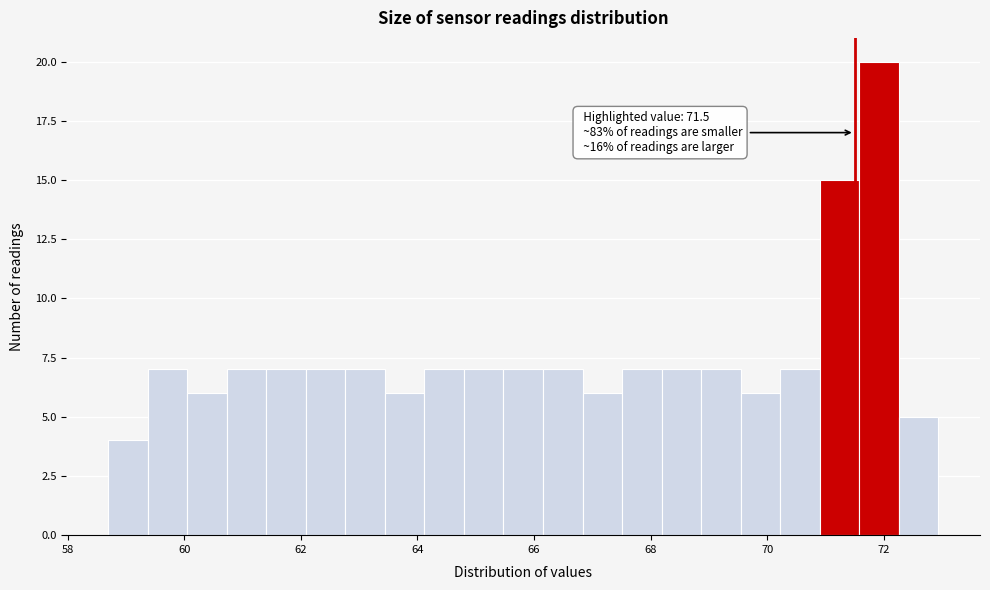

Read against the x-axis, roughly where is the centre of the tallest bar?

72.0